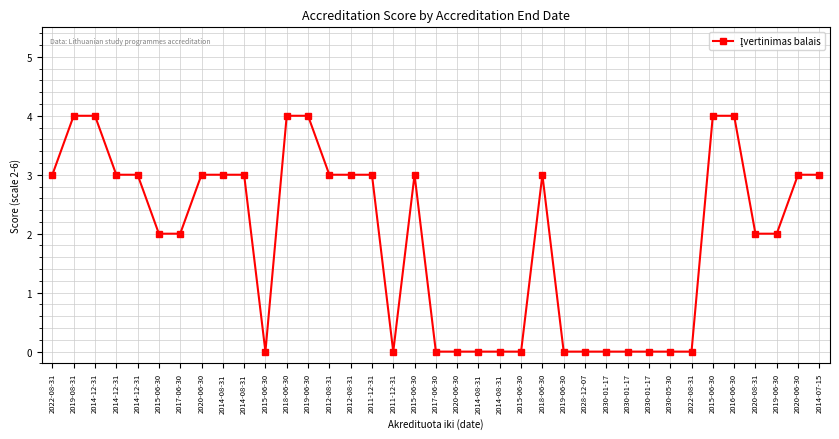

At which label is the value closest to 2?

2015-06-30